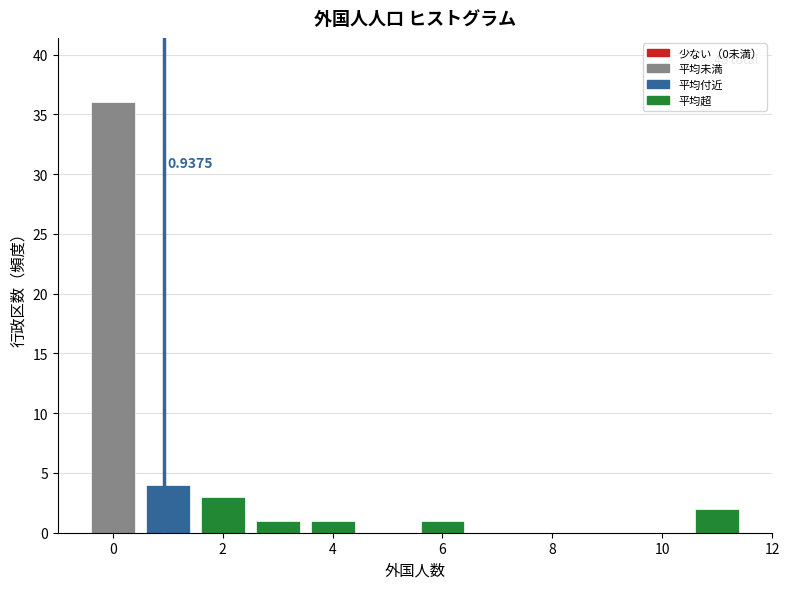

Which range on the x-axis has the tallest bar?

-0.5 to 0.5